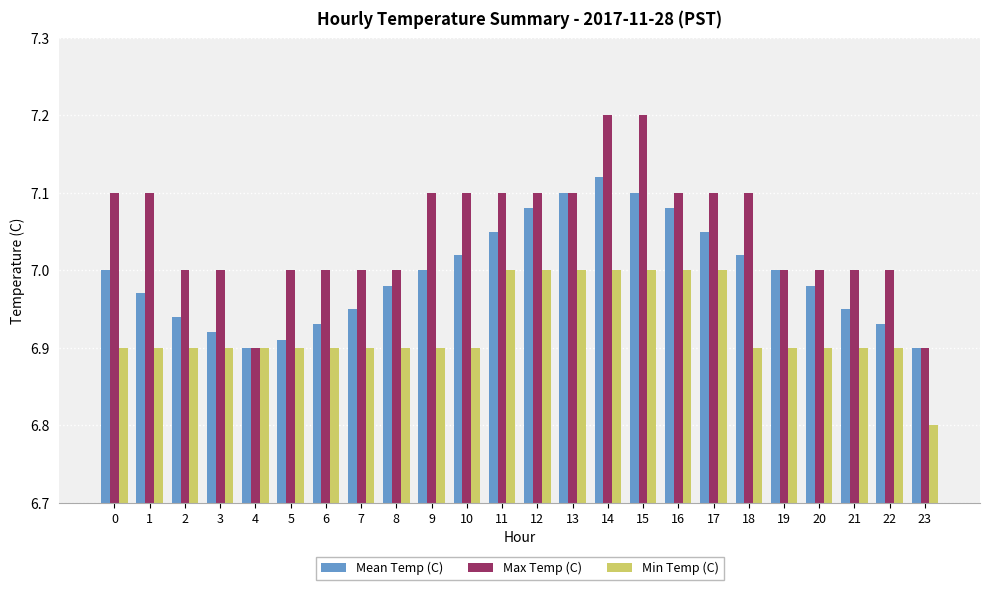

What is the greatest value displayed?

7.2